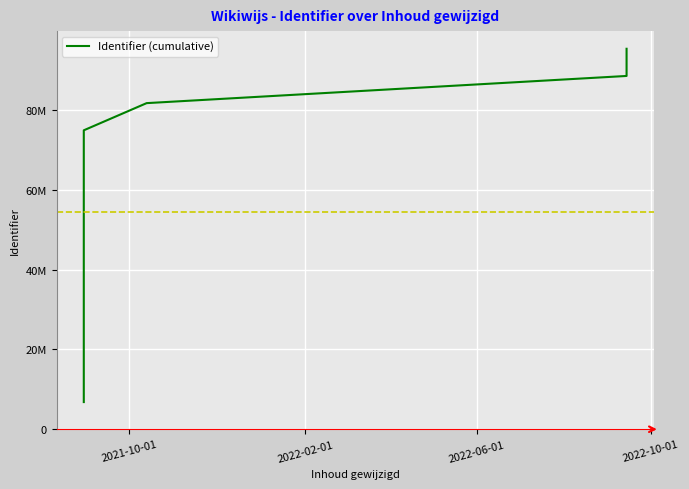

Reading left to right, what are all the values shown in this chart?

6808971	13617946	20426924	27235904	34044886	40853874	47662863	54471854	61280847	68089842	74898837	81707823	88516797	95325781